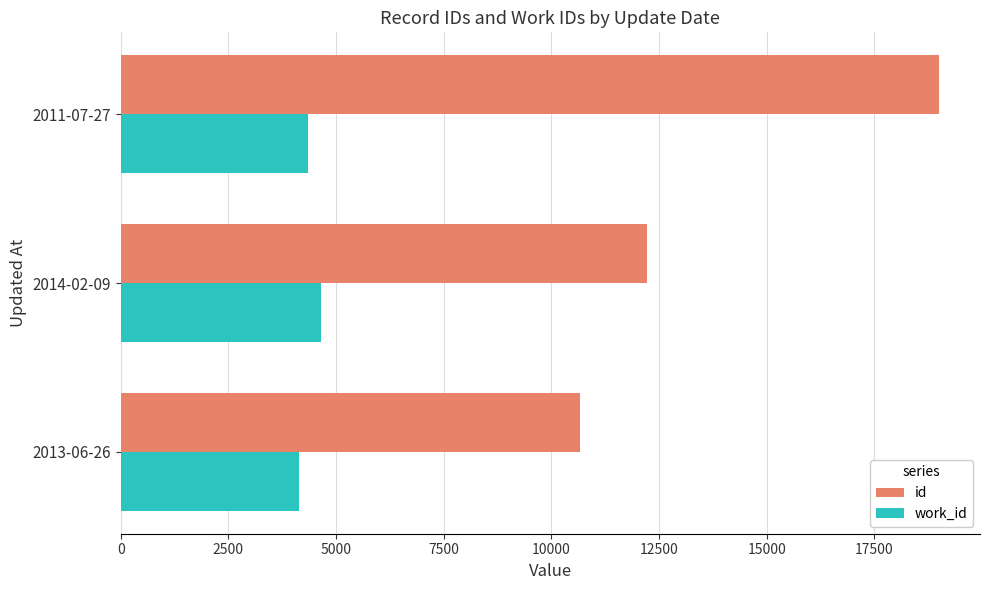

Rank the series by their average value, from highest to lowest.

id, work_id